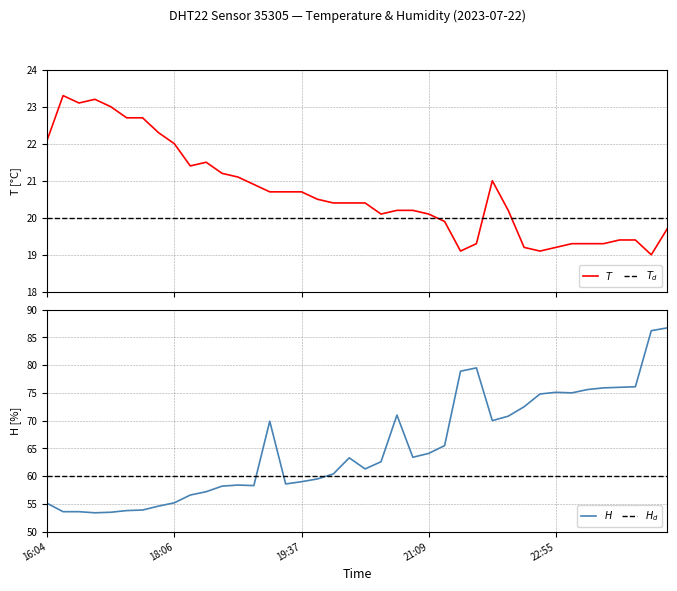

What is the minimum value for temperature?

19.0